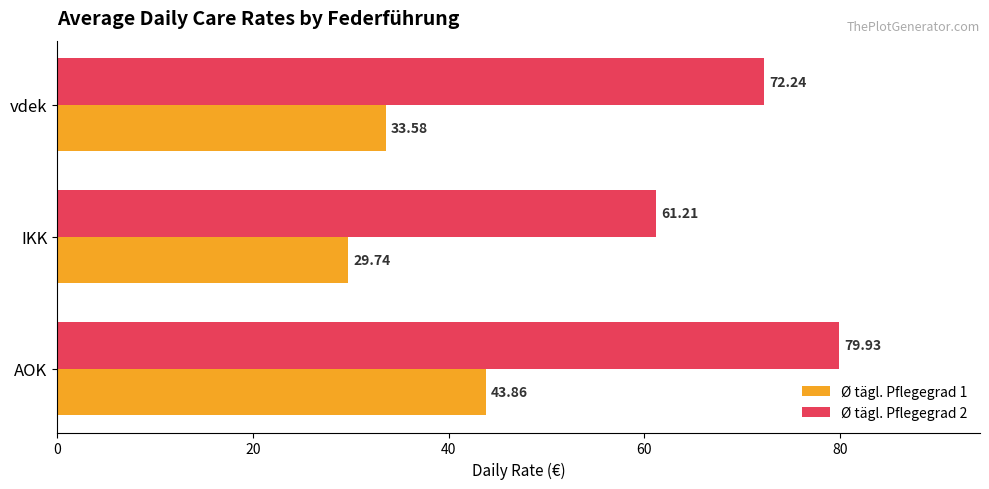

Rank the series by their average value, from highest to lowest.

Ø tägl. Pflegegrad 2, Ø tägl. Pflegegrad 1